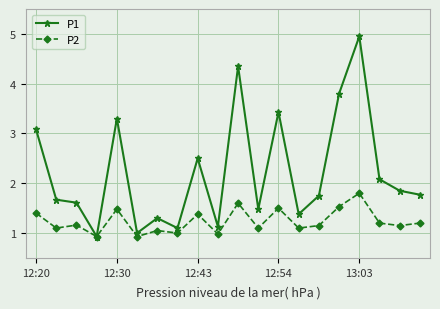

Is this an area chart (filled region under the line)?

No